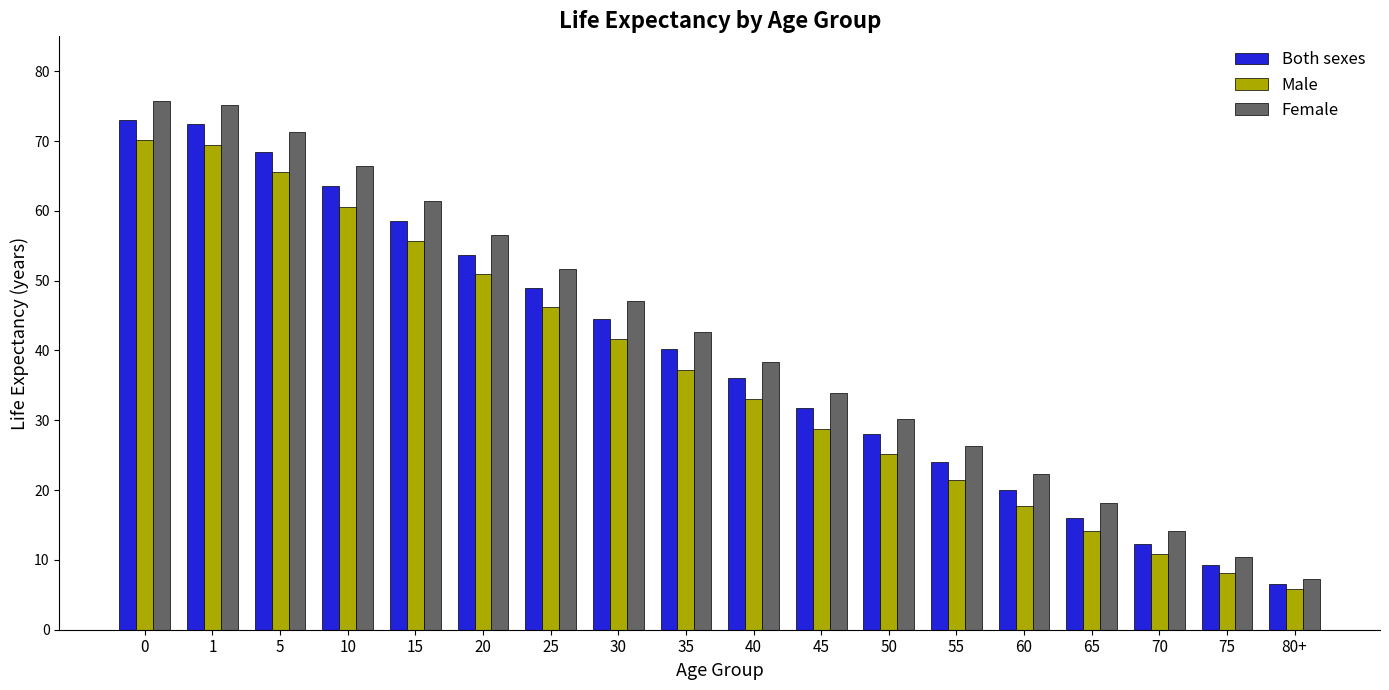

How many data points in Female are less than 42?

9